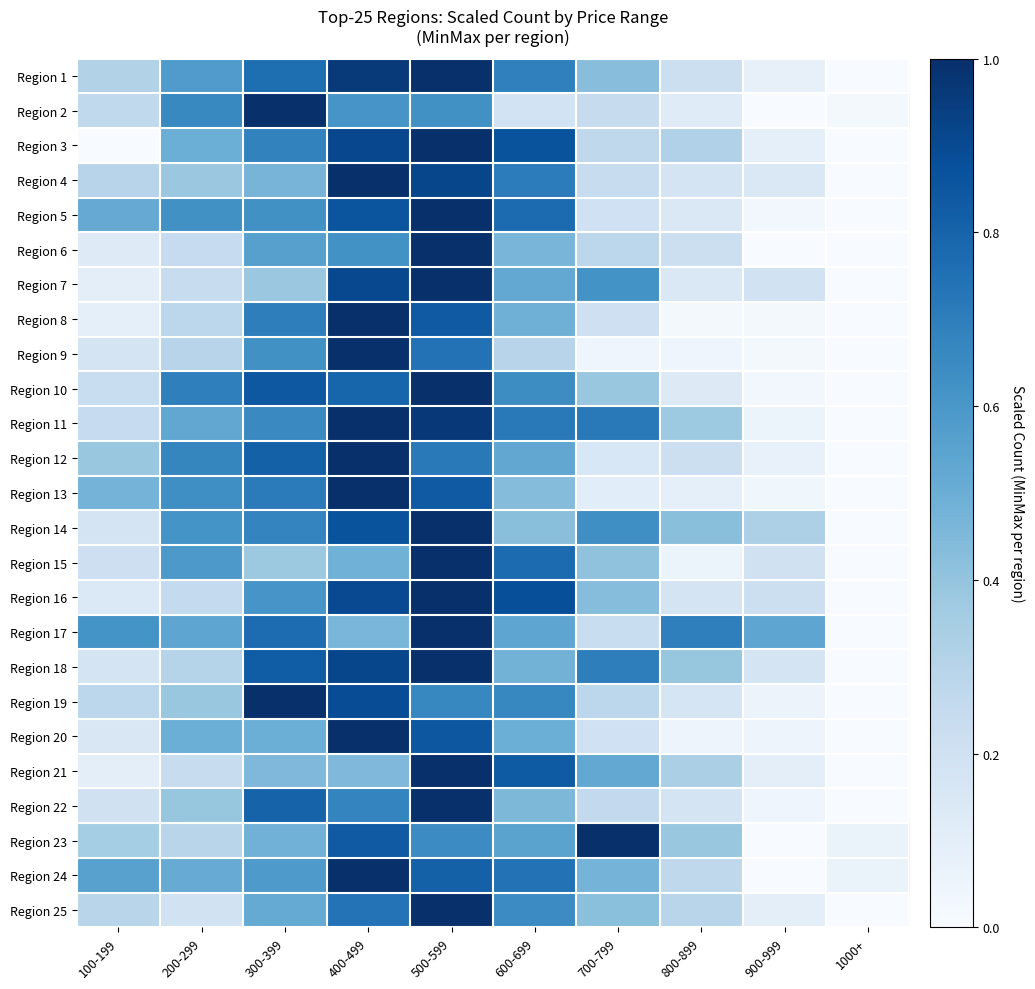

Rank the series by their maximum value, from lowest to highest.

Region 17, Region 19, Region 20, Region 7, Region 3, Region 18, Region 23, Region 25, Region 6, Region 11, Region 4, Region 5, Region 10, Region 21, Region 8, Region 22, Region 9, Region 16, Region 14, Region 13, Region 24, Region 12, Region 15, Region 2, Region 1